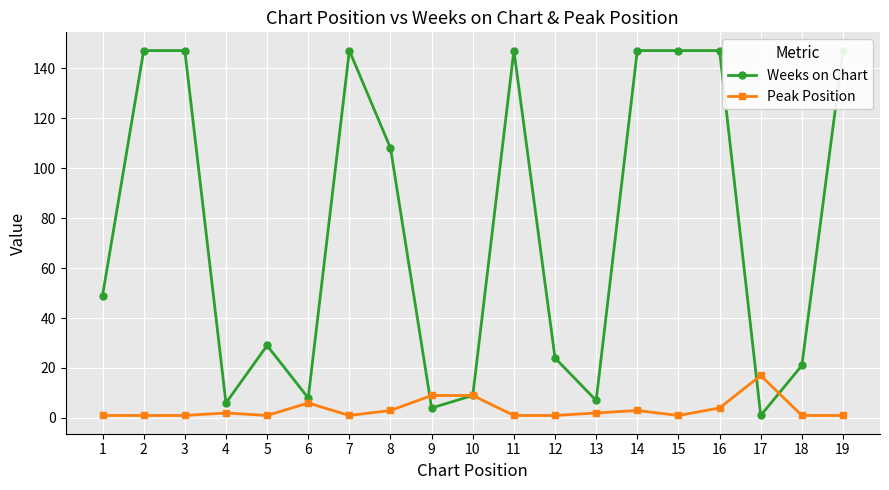

Between 17 and 18, which is larger?

18